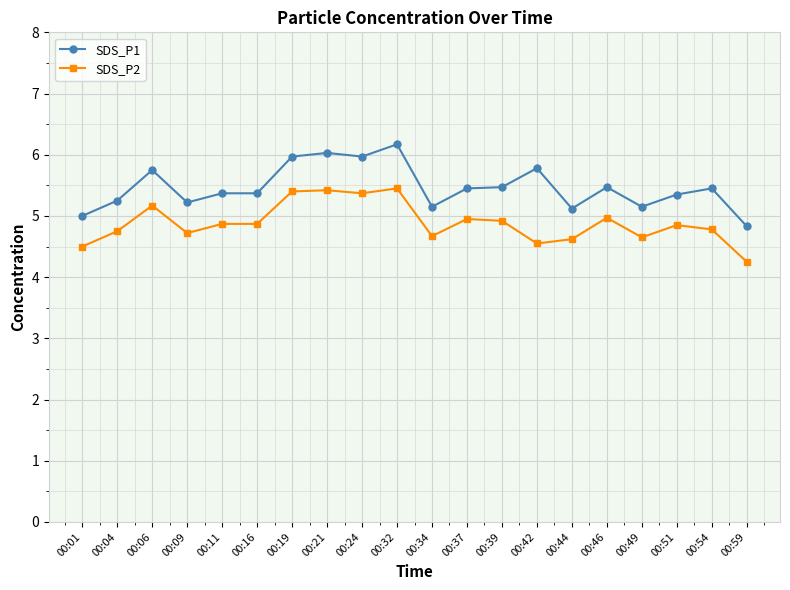

List the series in order of their overall mean, highest first.

SDS_P1, SDS_P2